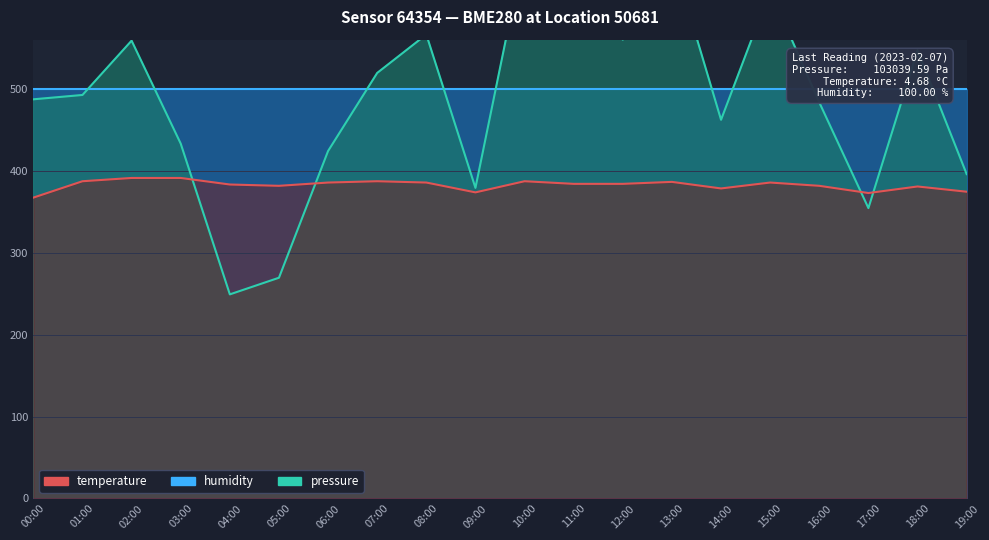

What is the approximate value of temperature at 07:00?

387.2